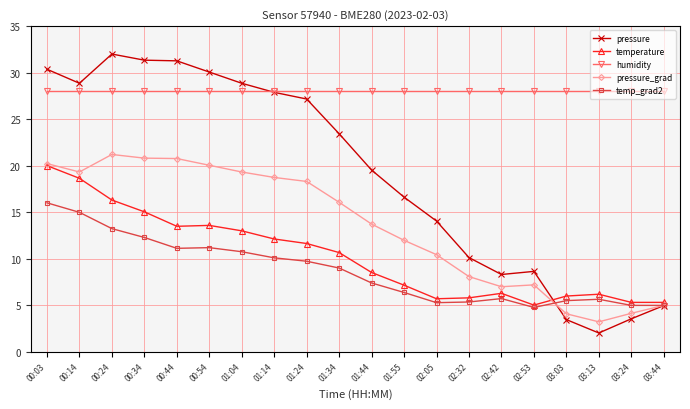

Which series changed the most between 00:54 and 03:03?

pressure